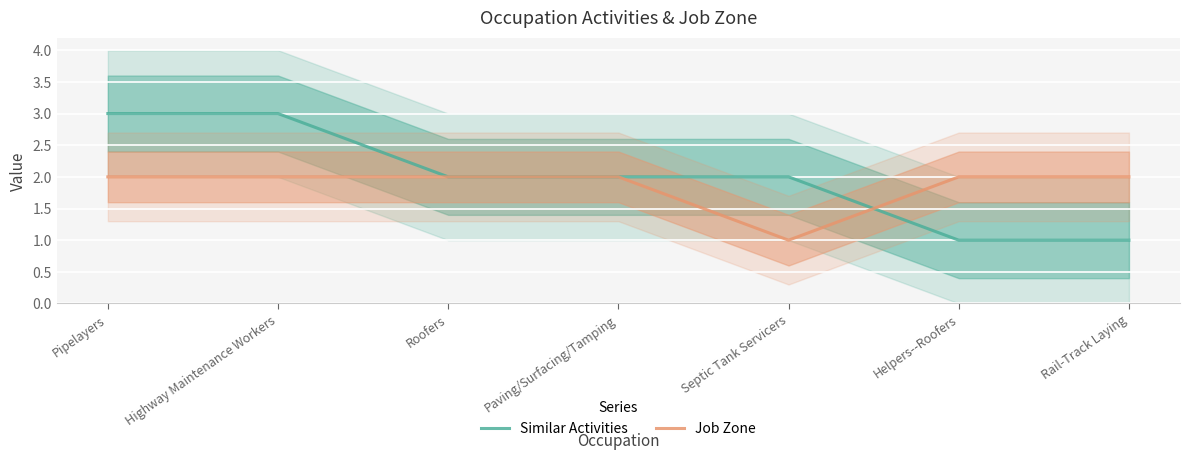

Reading left to right, extract all data points from this chart.

Similar Activities: Pipelayers=3	Highway Maintenance Workers=3	Roofers=2	Paving/Surfacing/Tamping=2	Septic Tank Servicers=2	Helpers--Roofers=1	Rail-Track Laying=1
Job Zone: Pipelayers=2	Highway Maintenance Workers=2	Roofers=2	Paving/Surfacing/Tamping=2	Septic Tank Servicers=1	Helpers--Roofers=2	Rail-Track Laying=2